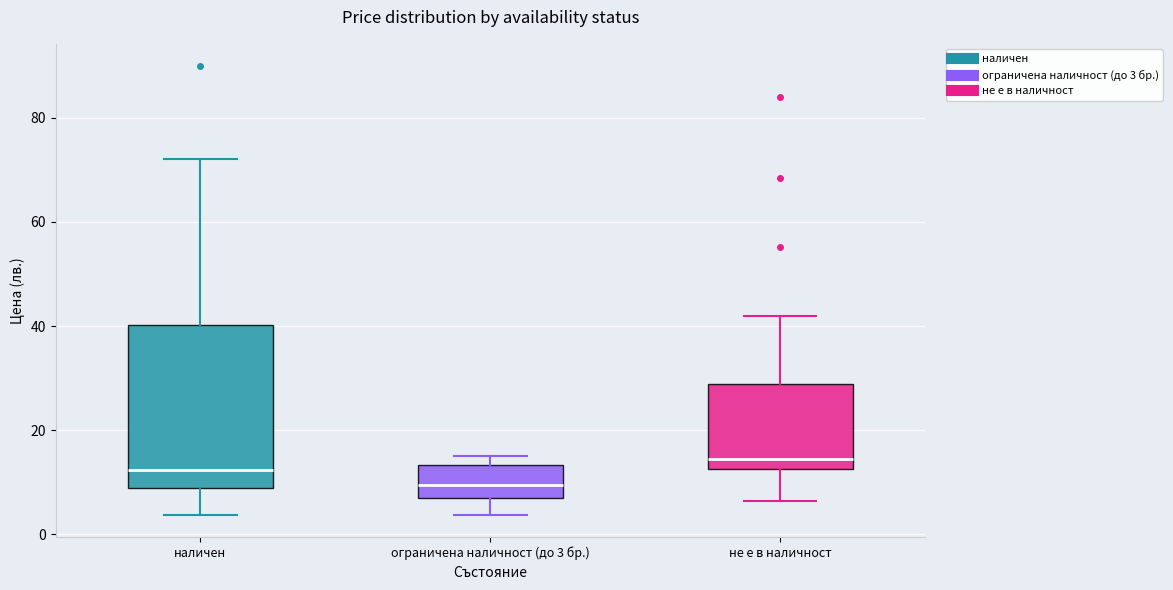

Which box's median line is the highest?

не е в наличност